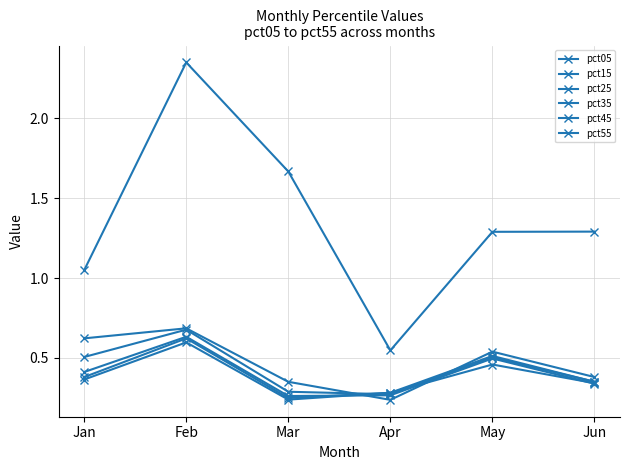

How many distinct data groups are displayed?

6